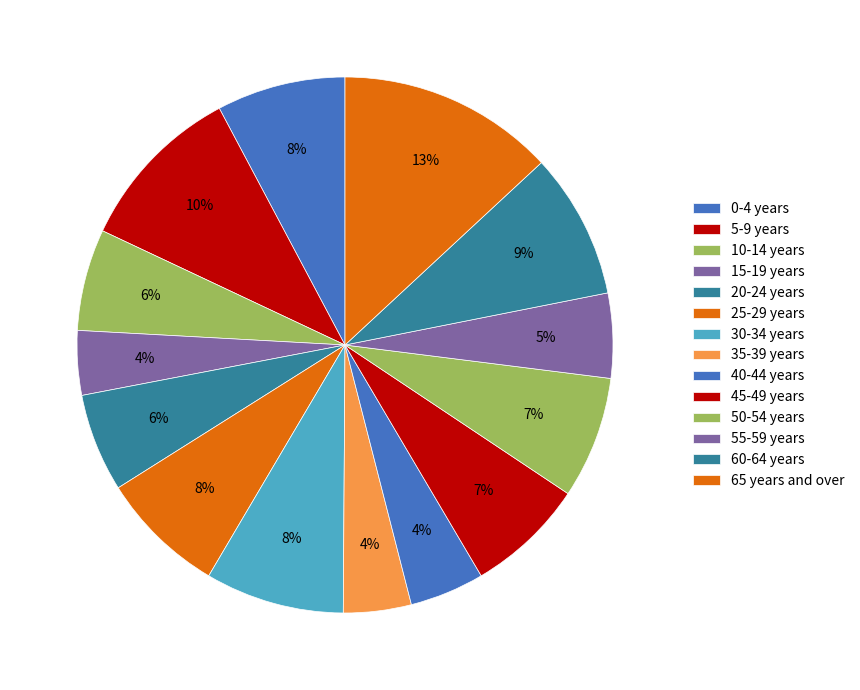

The 15-19 years slice represents 18% of the pie. True or false?

False